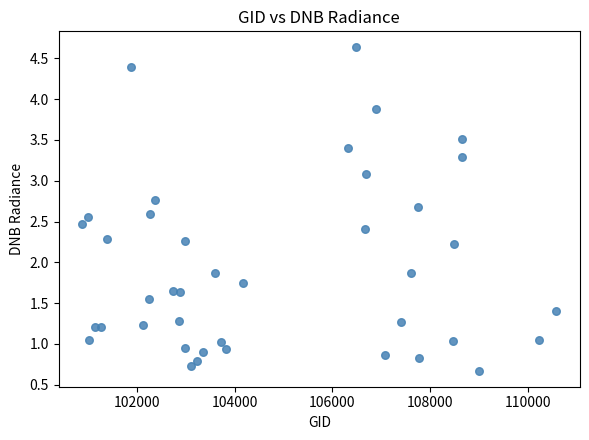

What is the range of Y values (max minus min)?

4.0